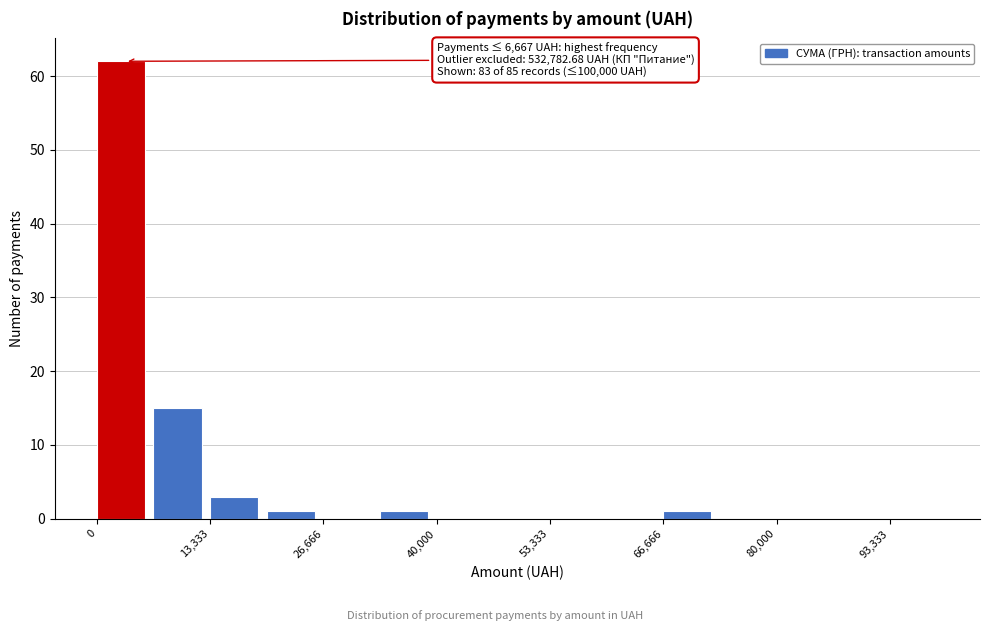

Around what value on the x-axis is the tallest bar? Give the approximate position of its centre, as read against the axis.

2000